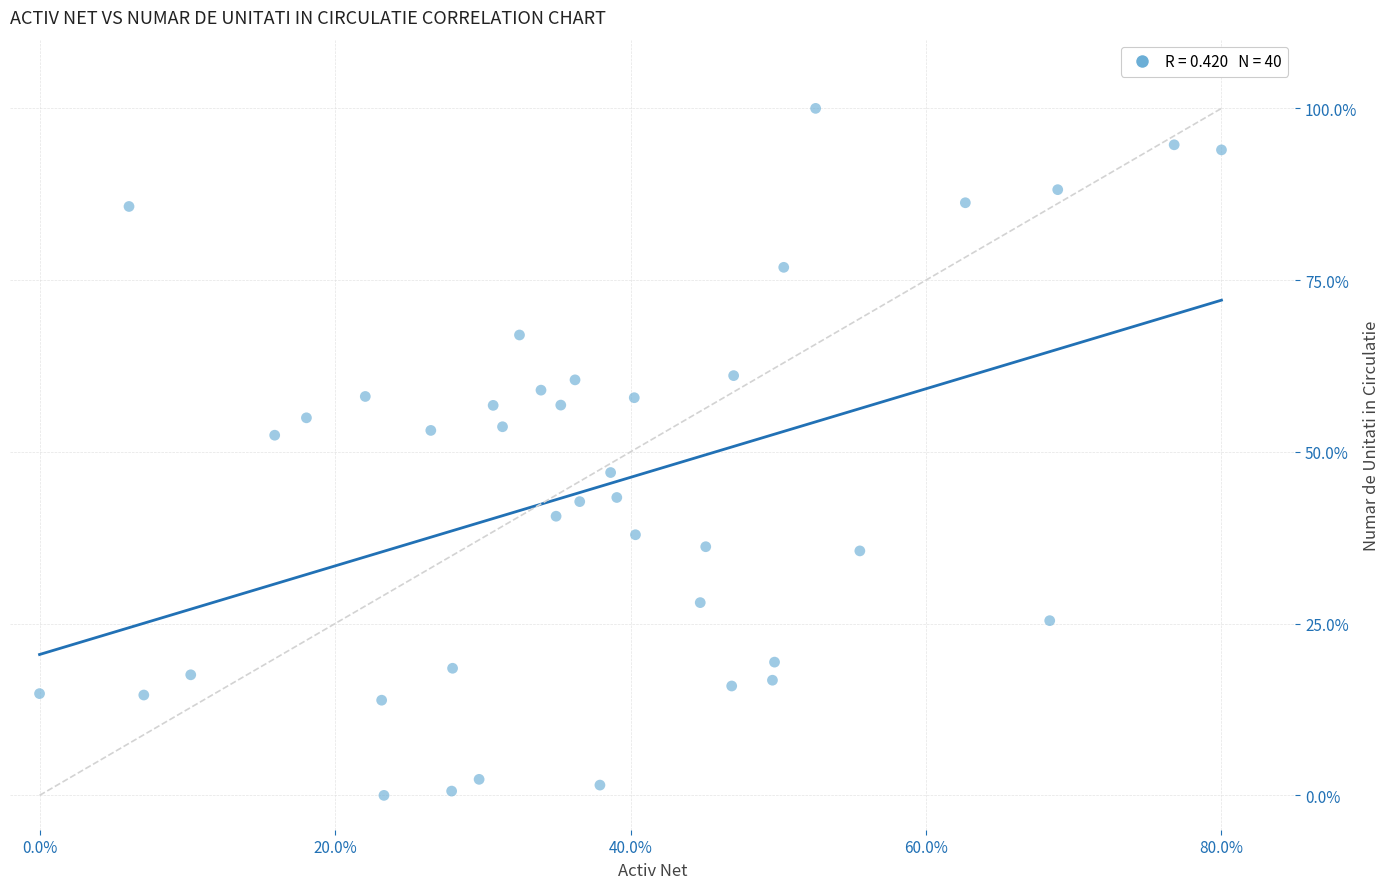

What is the range of X values (max minus min)?

80.0